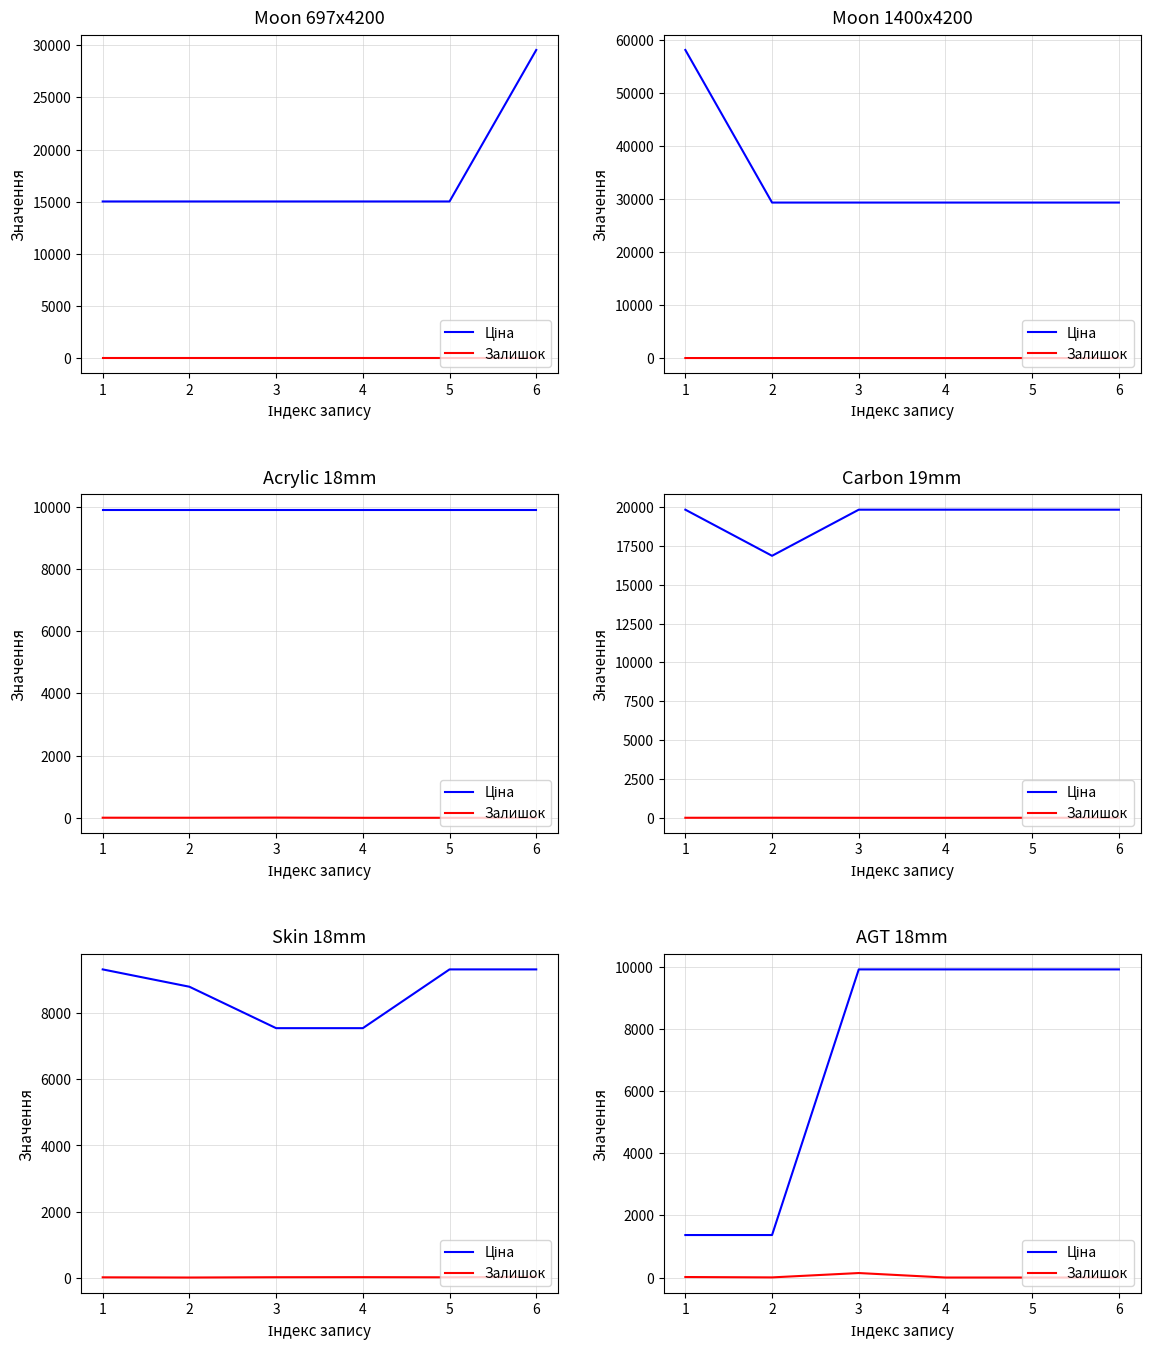

What is the approximate value of Ціна at 3?

9908.5